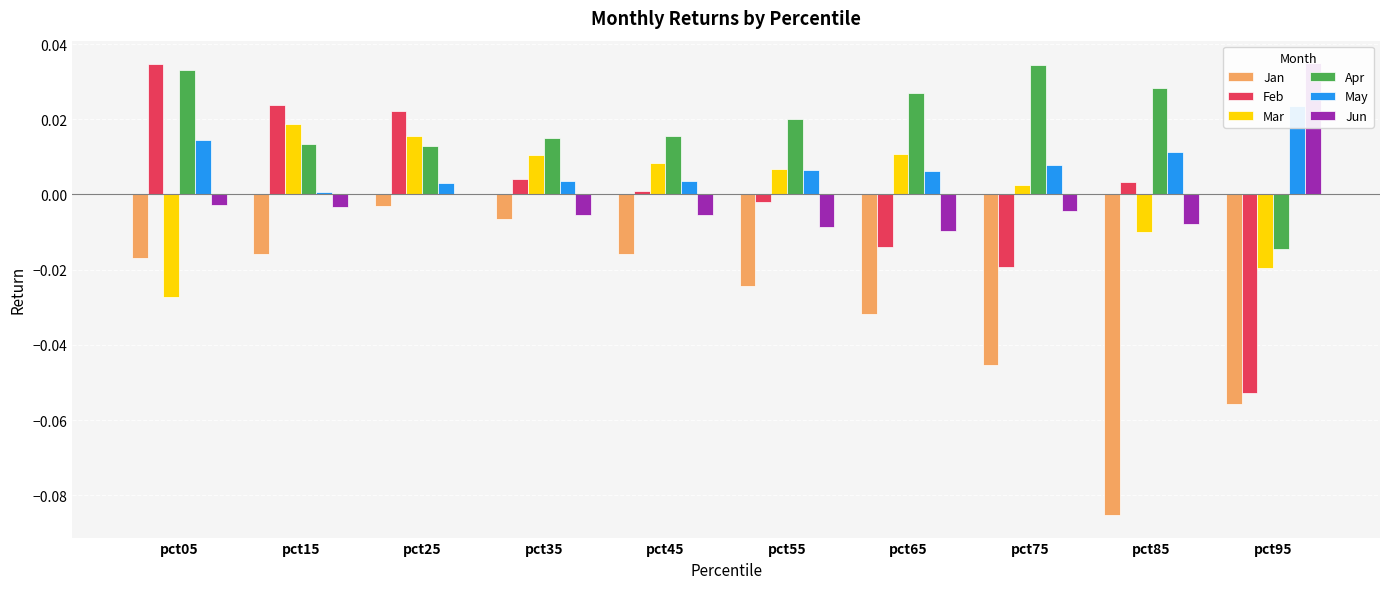

Reading left to right, what are all the values shown in this chart?

Jan: pct05=-0.0	pct15=-0.0	pct25=-0.0	pct35=-0.0	pct45=-0.0	pct55=-0.0	pct65=-0.0	pct75=-0.0	pct85=-0.1	pct95=-0.1
Feb: pct05=0.0	pct15=0.0	pct25=0.0	pct35=0.0	pct45=0.0	pct55=-0.0	pct65=-0.0	pct75=-0.0	pct85=0.0	pct95=-0.1
Mar: pct05=-0.0	pct15=0.0	pct25=0.0	pct35=0.0	pct45=0.0	pct55=0.0	pct65=0.0	pct75=0.0	pct85=-0.0	pct95=-0.0
Apr: pct05=0.0	pct15=0.0	pct25=0.0	pct35=0.0	pct45=0.0	pct55=0.0	pct65=0.0	pct75=0.0	pct85=0.0	pct95=-0.0
May: pct05=0.0	pct15=0.0	pct25=0.0	pct35=0.0	pct45=0.0	pct55=0.0	pct65=0.0	pct75=0.0	pct85=0.0	pct95=0.0
Jun: pct05=-0.0	pct15=-0.0	pct25=0.0	pct35=-0.0	pct45=-0.0	pct55=-0.0	pct65=-0.0	pct75=-0.0	pct85=-0.0	pct95=0.0